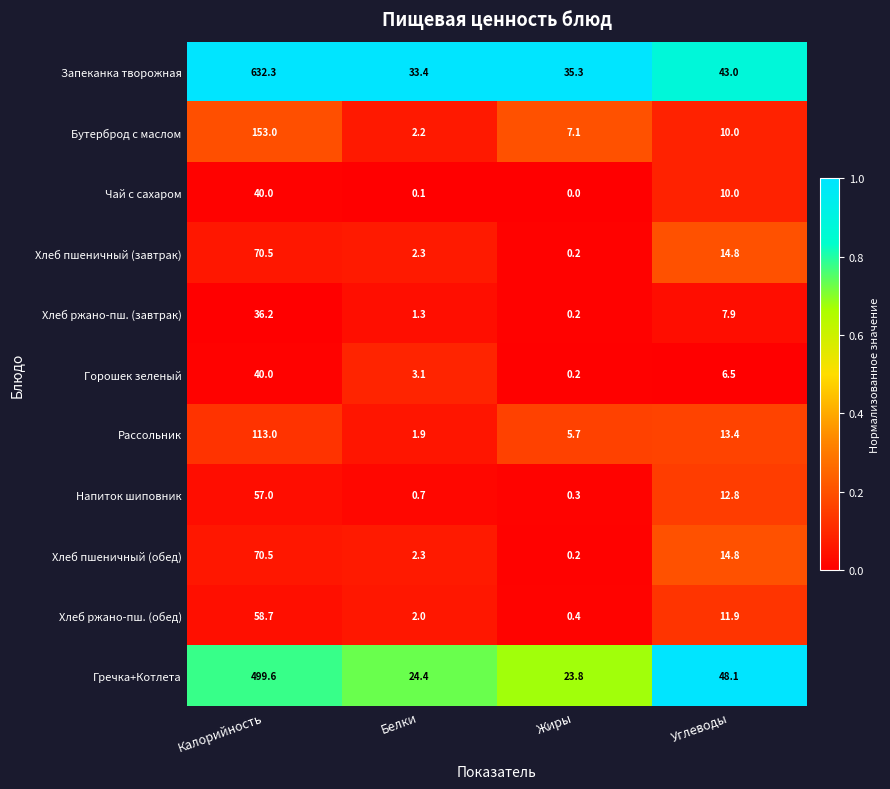

Count the number of data series in this chart.

11